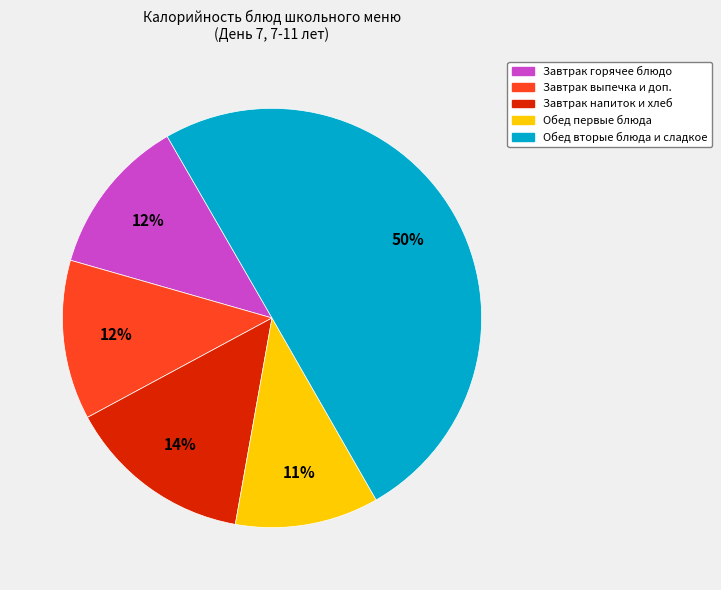

To the nearest percent, what is the average slice percentage?

20%